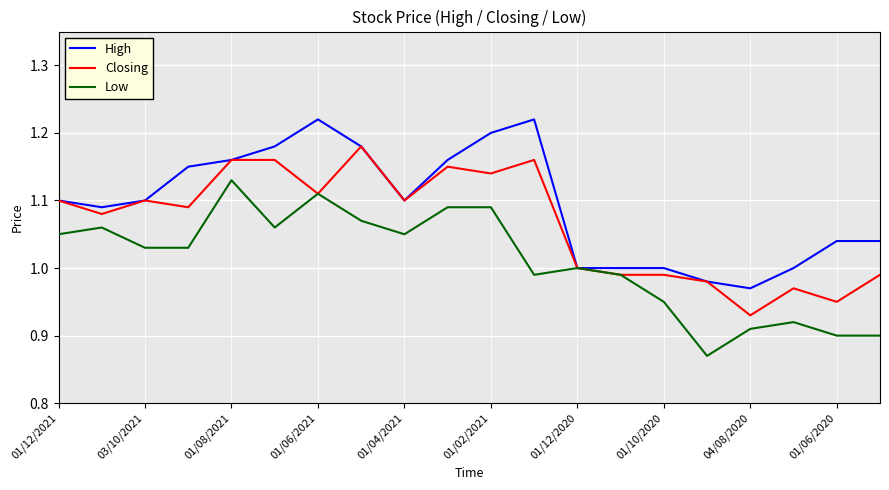

List the series in order of their overall mean, highest first.

High, Closing, Low